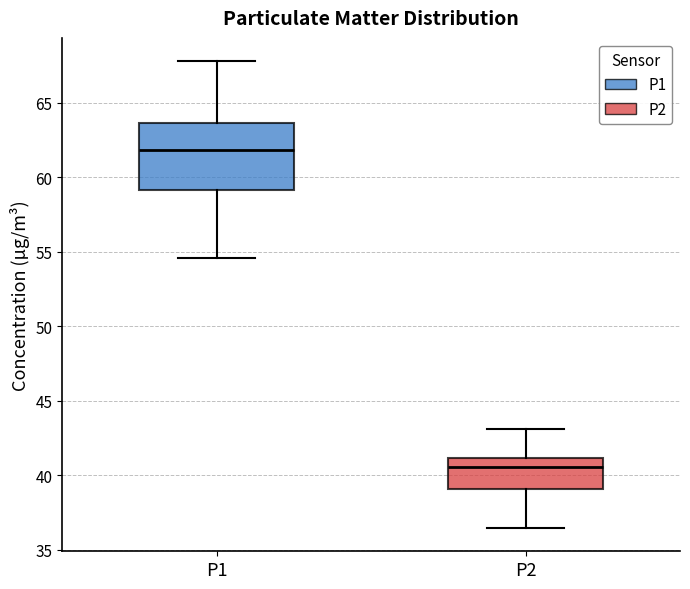

Reading left to right, read every box against the y-axis: the position of its median line, the range the box covers, and the ends of its whiskers. The values are not printed on the chart, so give them approximately, as read against the axis.

P1: median 62.0, box 59.0 to 63.5, whiskers 54.5 to 68.0
P2: median 40.5, box 39.0 to 41.0, whiskers 36.5 to 43.0